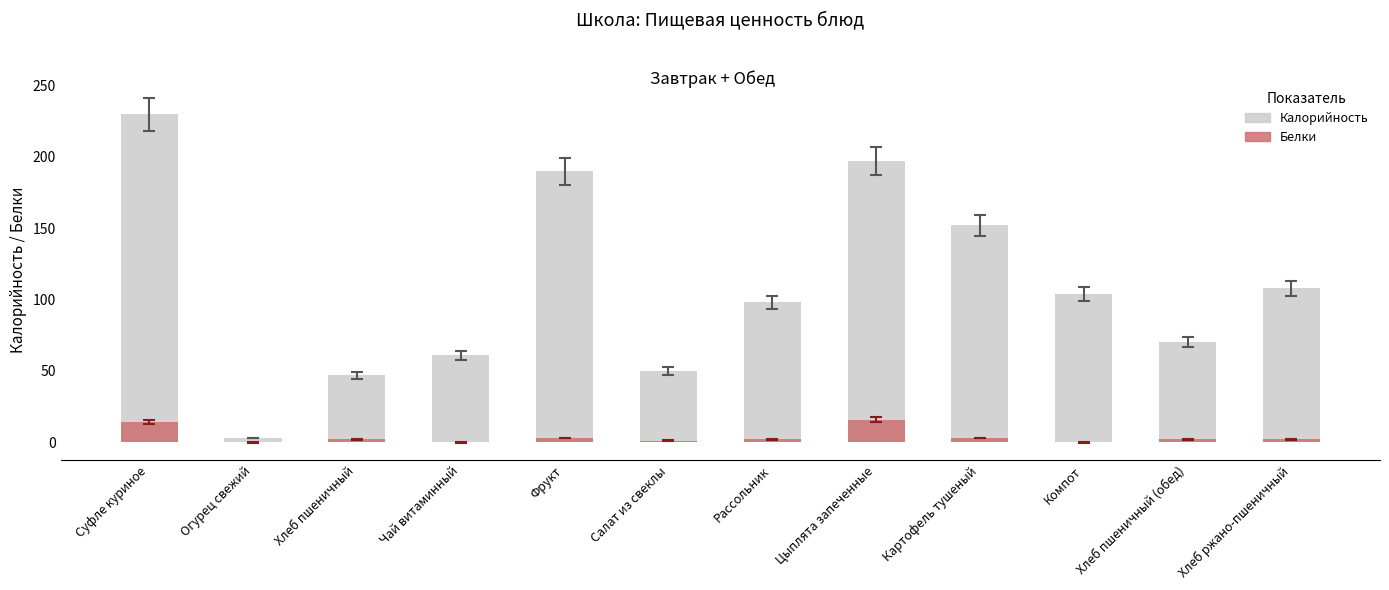

Which has a higher value, Чай витаминный or Хлеб ржано-пшеничный?

Хлеб ржано-пшеничный